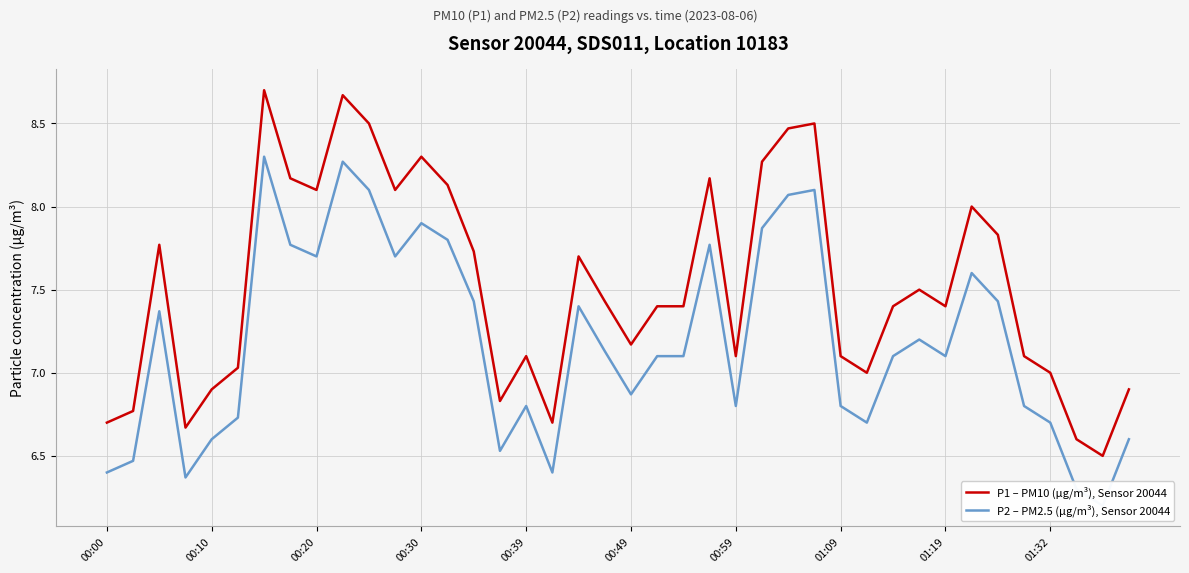

What is the minimum value for P1 – PM10 (µg/m³), Sensor 20044?

6.5